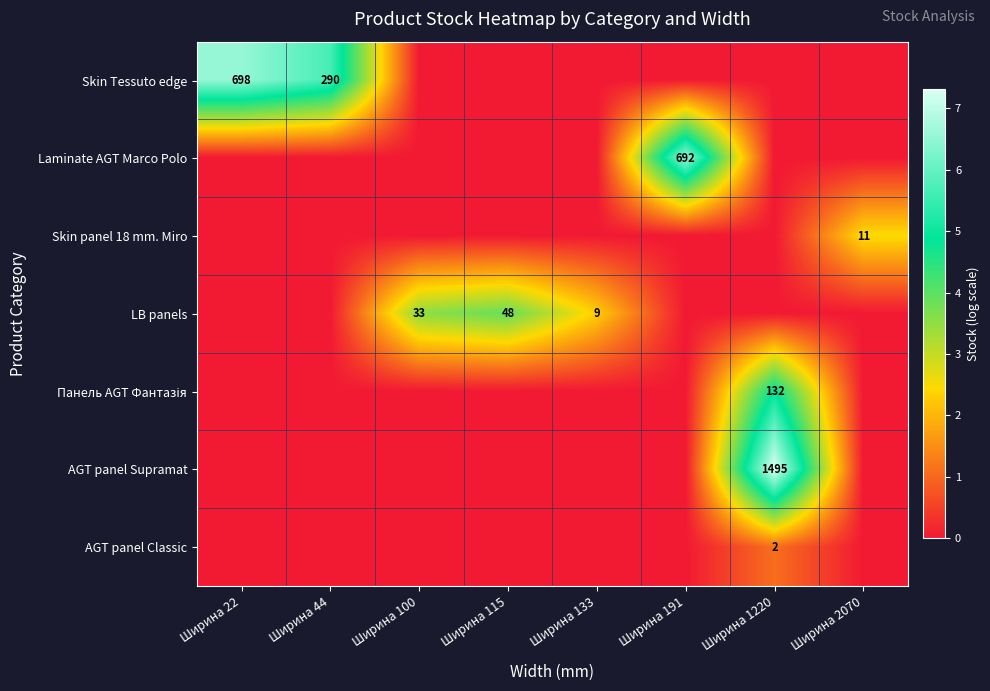

How many categories are shown in the chart?

8